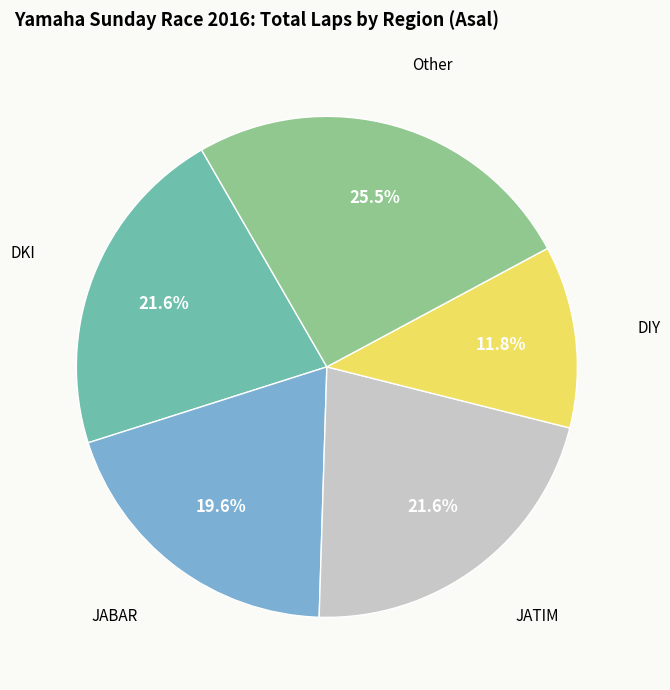

To the nearest percent, what is the average slice percentage?

20%